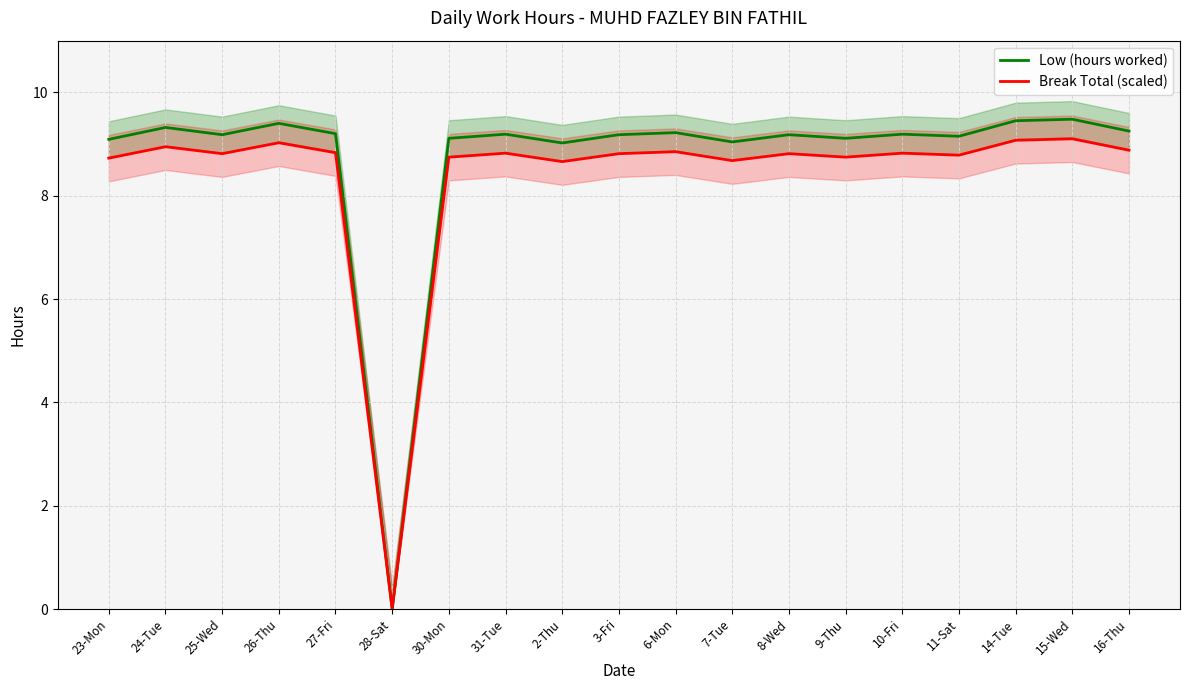

Reading left to right, list all the values displayed in this chart.

Low (hours worked): 9.1	9.3	9.2	9.4	9.2	0.0	9.1	9.2	9.0	9.2	9.2	9.0	9.2	9.1	9.2	9.2	9.4	9.5	9.2
Break Total (scaled): 8.7	8.9	8.8	9.0	8.8	0.0	8.7	8.8	8.7	8.8	8.9	8.7	8.8	8.7	8.8	8.8	9.1	9.1	8.9